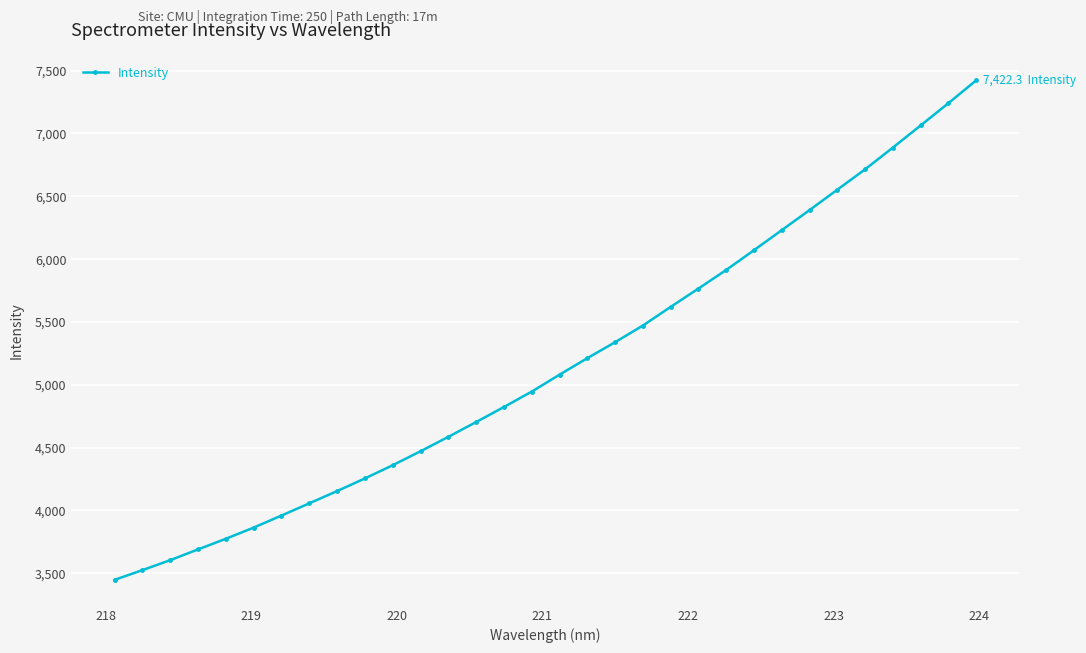

How many lines are shown in the chart?

1